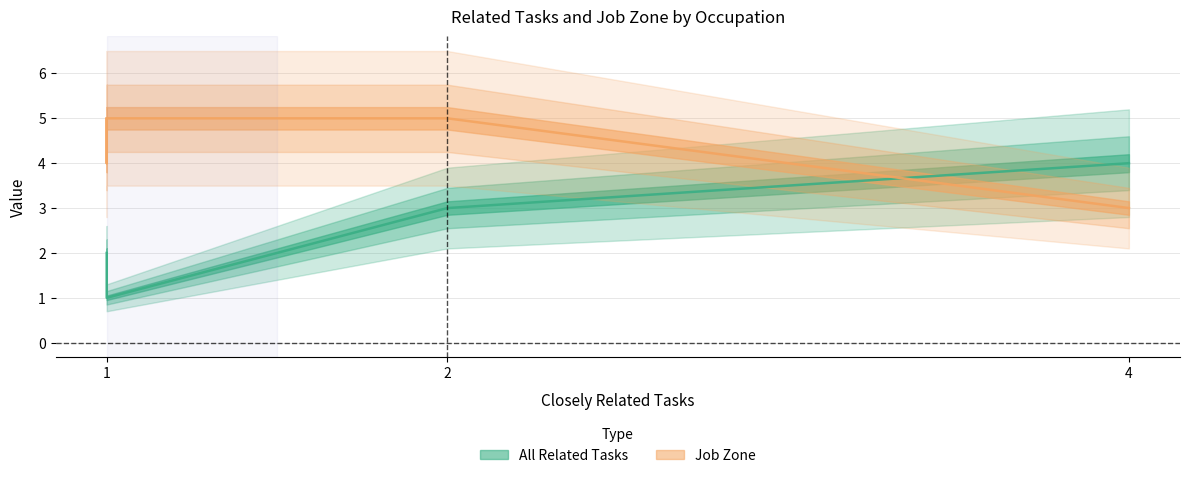

Rank the series by their maximum value, from lowest to highest.

All Related Tasks, Job Zone